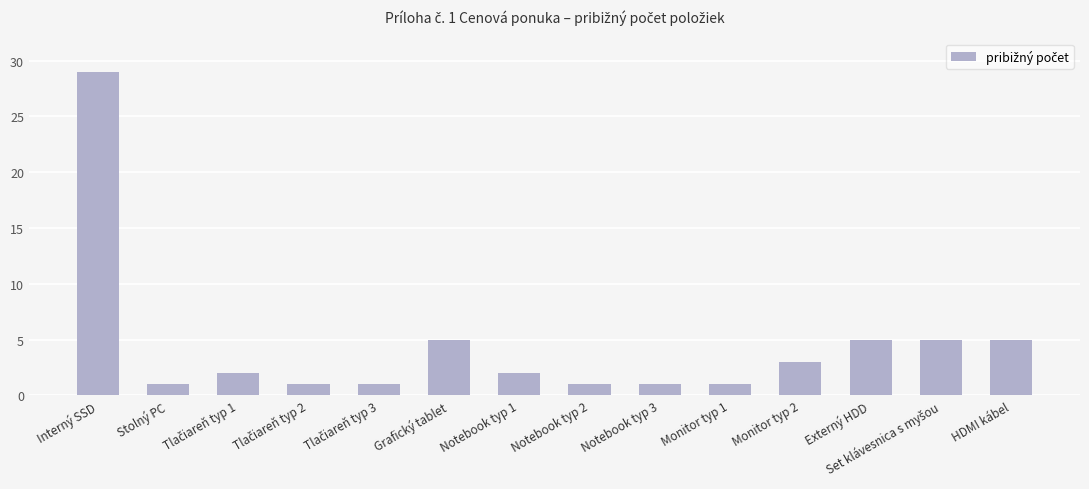

What is the change in value from Notebook typ 3 to Monitor typ 2?

+2